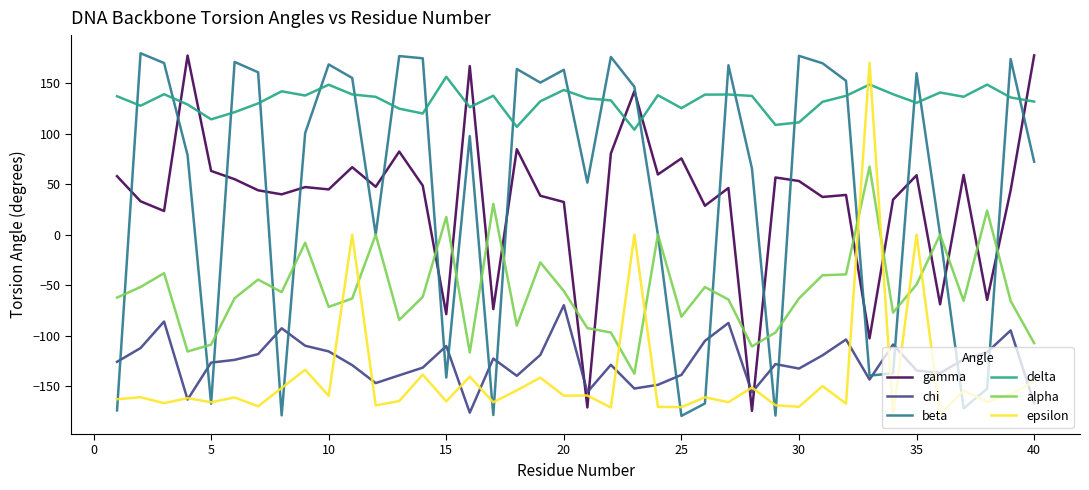

Does the chart display data point markers on the line(s)?

No